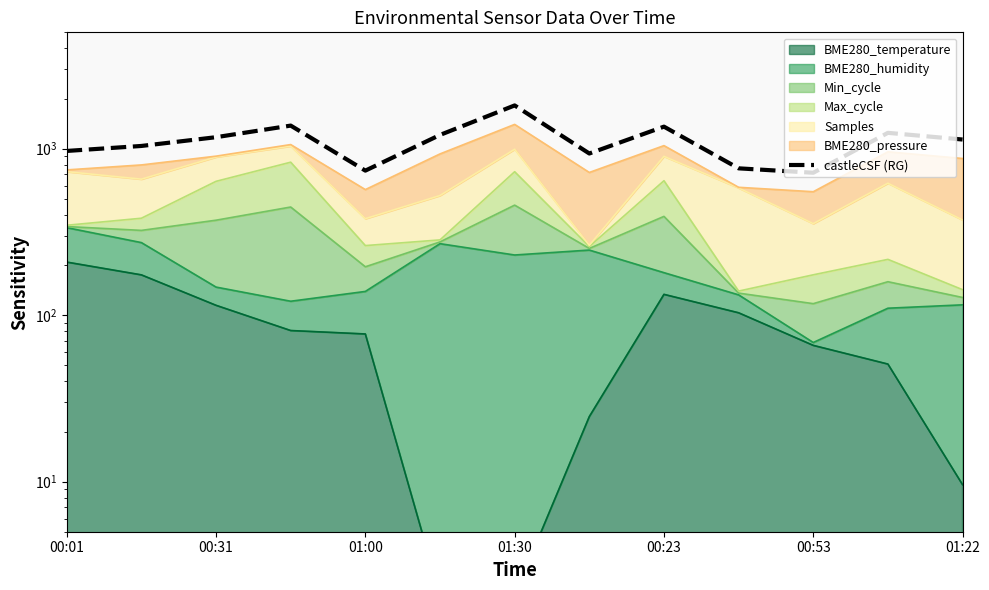

What is the value of the 12th point from the left?

1245.1